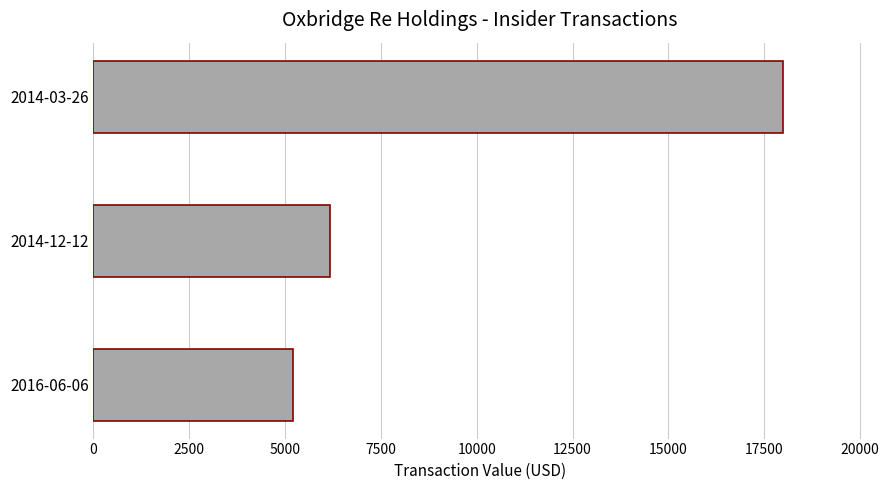

Reading bottom to top, list all the values displayed in this chart.

5197	6171	18000